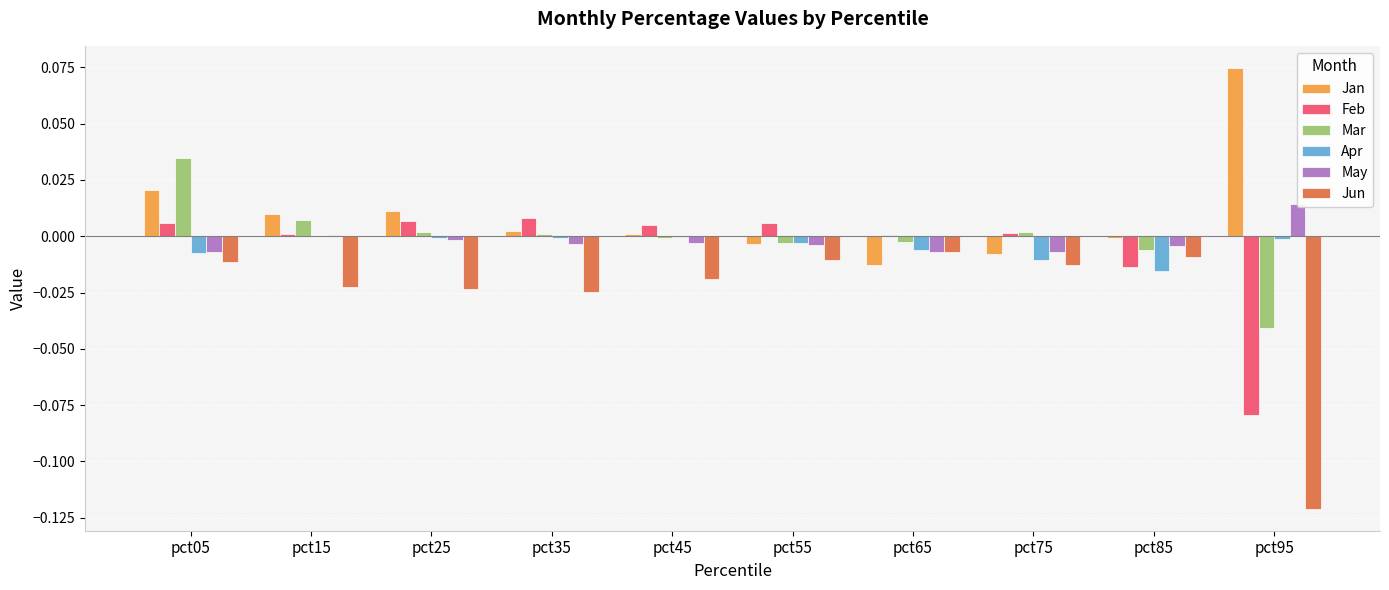

Between pct45 and pct65, which series saw the biggest shift?

Jan